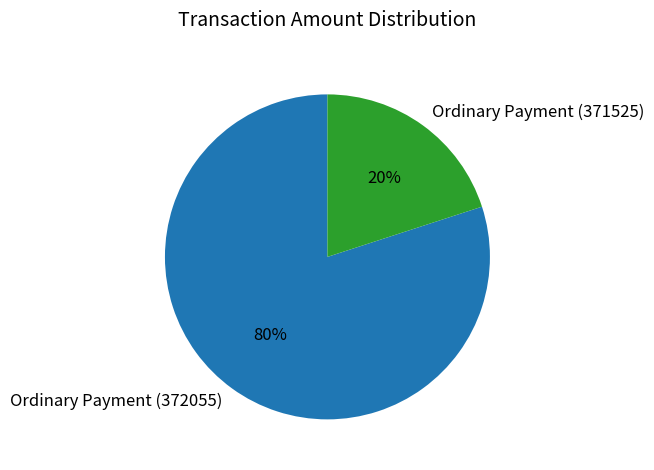

Rank the categories by value from highest to lowest.

Ordinary Payment (372055), Ordinary Payment (371525)